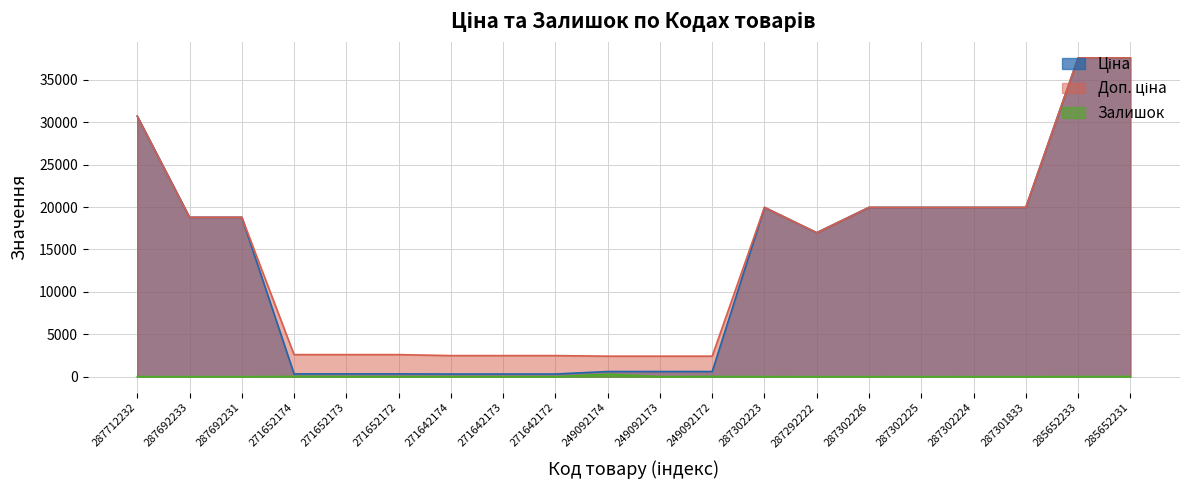

How many data points in Доп. ціна are above 18796?

10